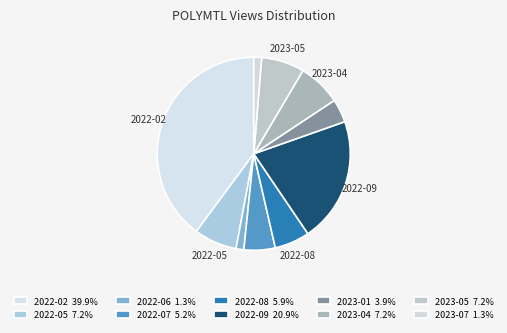

Combined, do 2022-07 and 2023-04 account for over 50%?

No